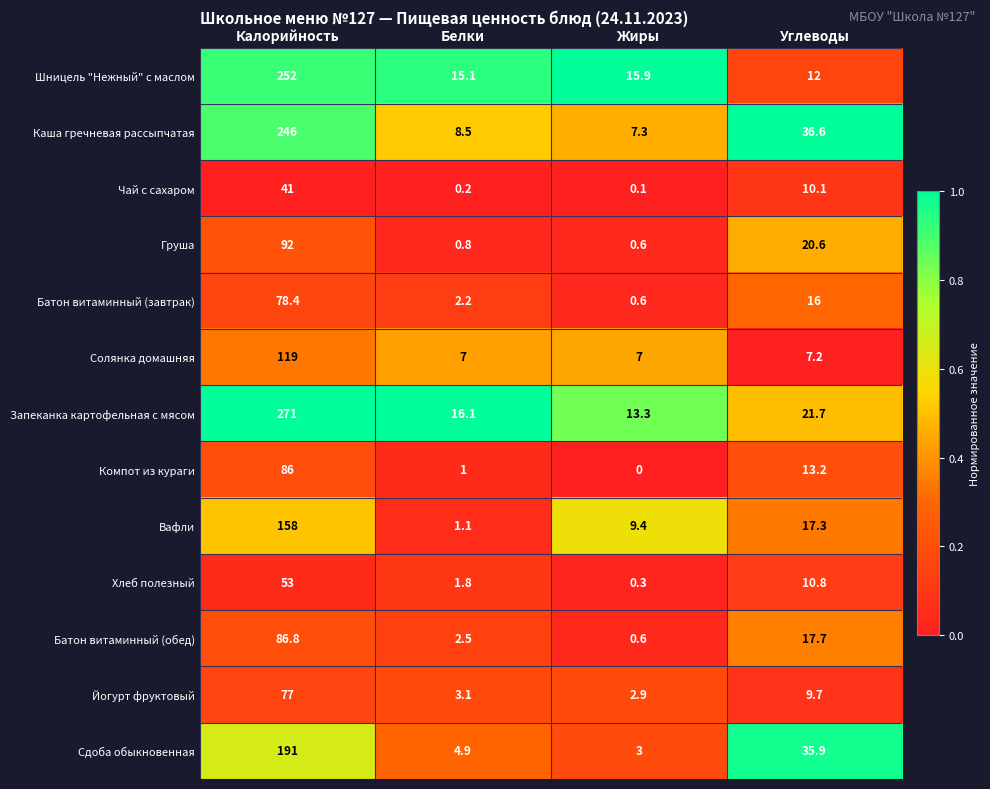

Which category has the highest value across all series?

Калорийность